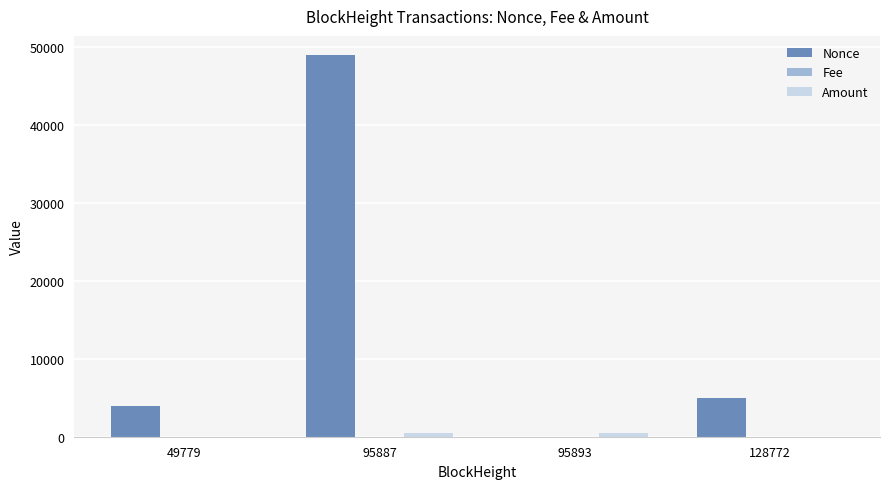

How many series are shown in this chart?

3